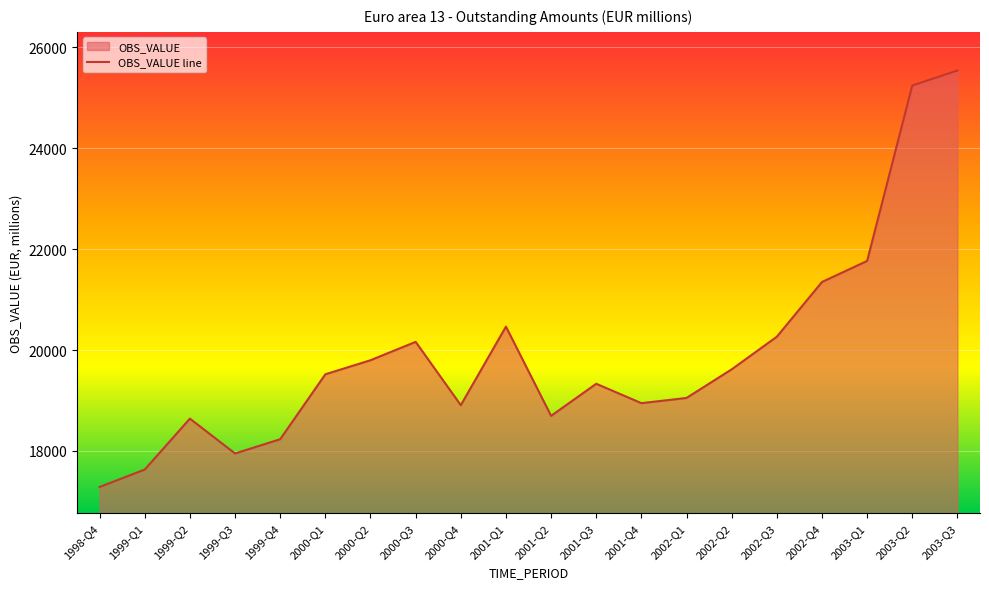

List the labels in order of value, largest first.

2003-Q3, 2003-Q2, 2003-Q1, 2002-Q4, 2001-Q1, 2002-Q3, 2000-Q3, 2000-Q2, 2002-Q2, 2000-Q1, 2001-Q3, 2002-Q1, 2001-Q4, 2000-Q4, 2001-Q2, 1999-Q2, 1999-Q4, 1999-Q3, 1999-Q1, 1998-Q4